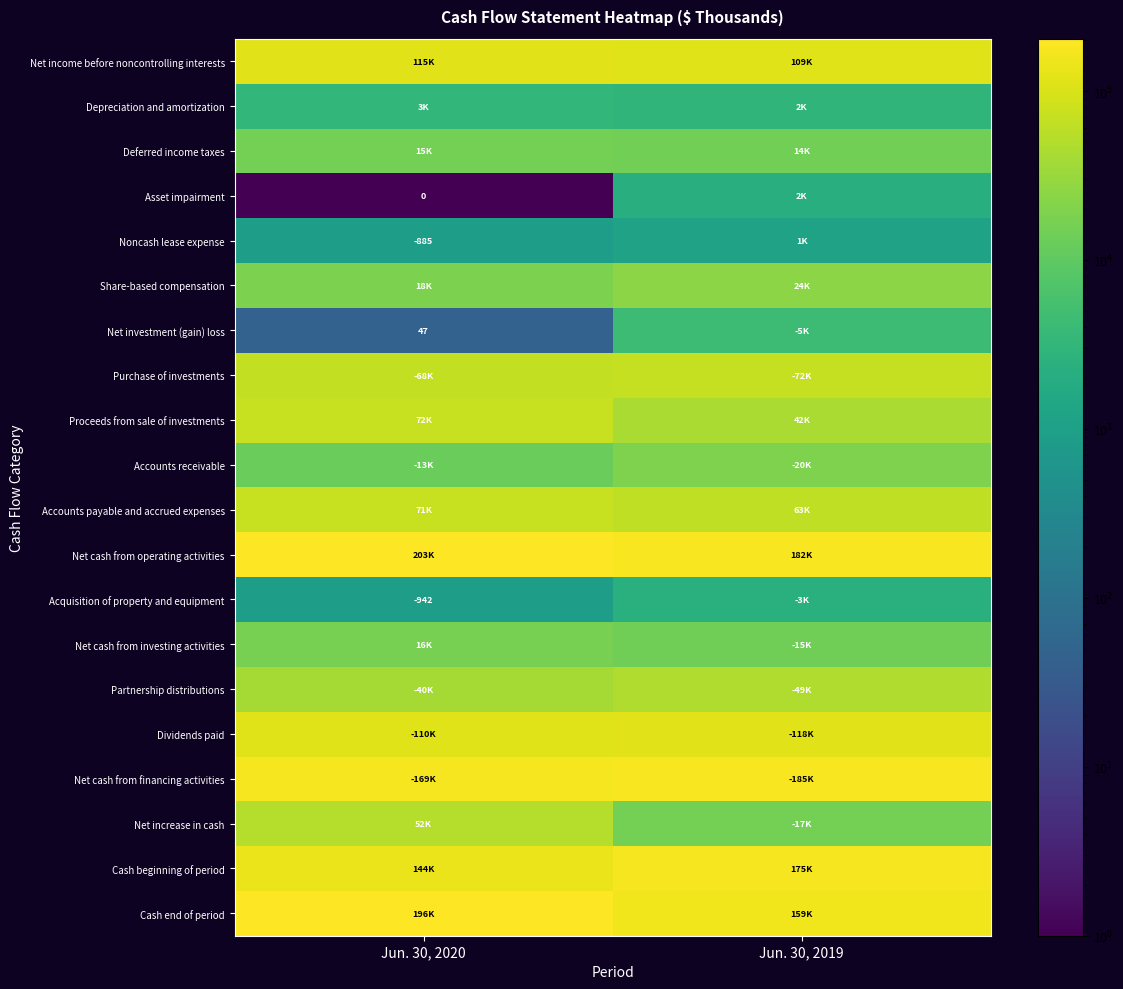

What is the sum of the Cash end of period values at Jun. 30, 2020 and Jun. 30, 2019?

355631.0